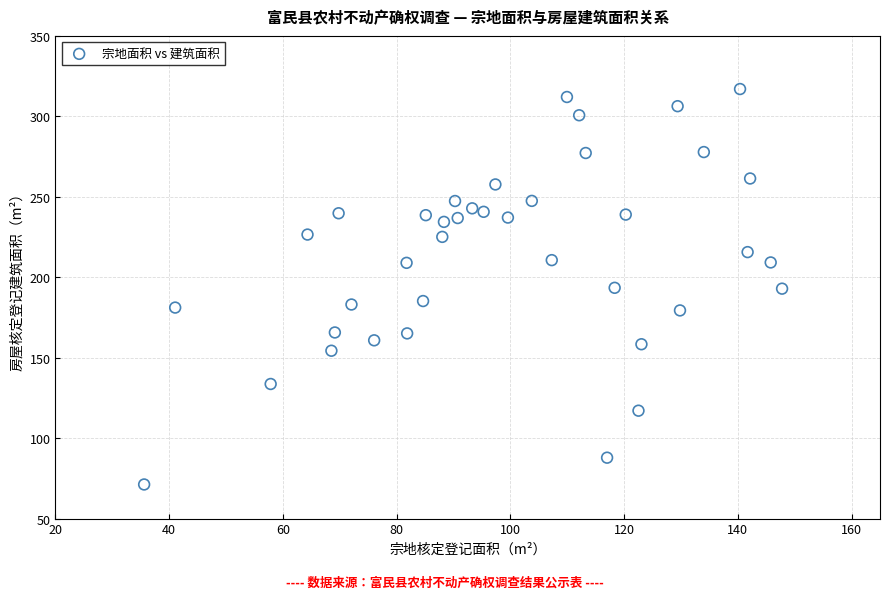

What is the range of Y values (max minus min)?

245.8